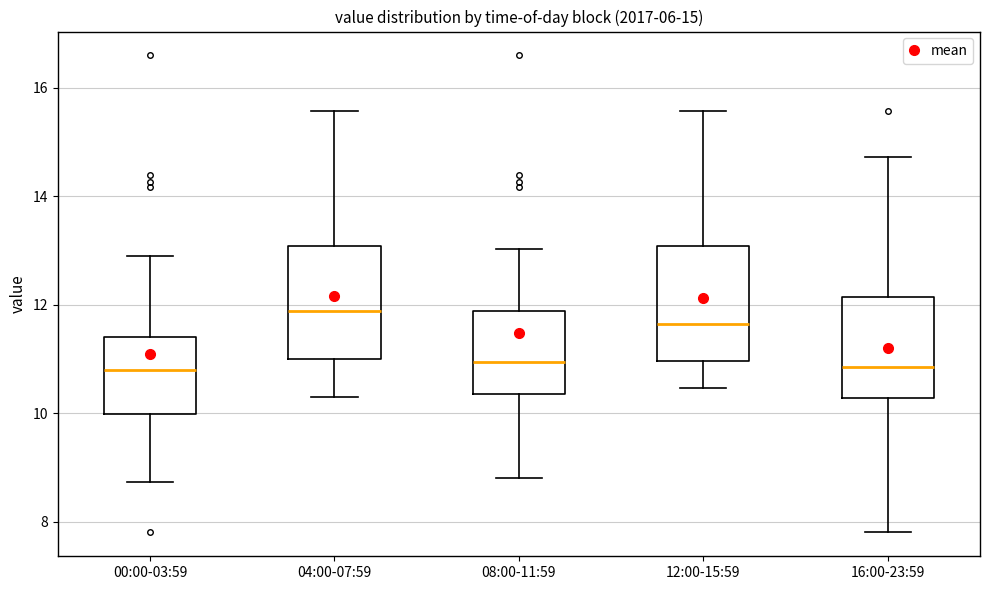

Which box has the highest median line?

04:00-07:59